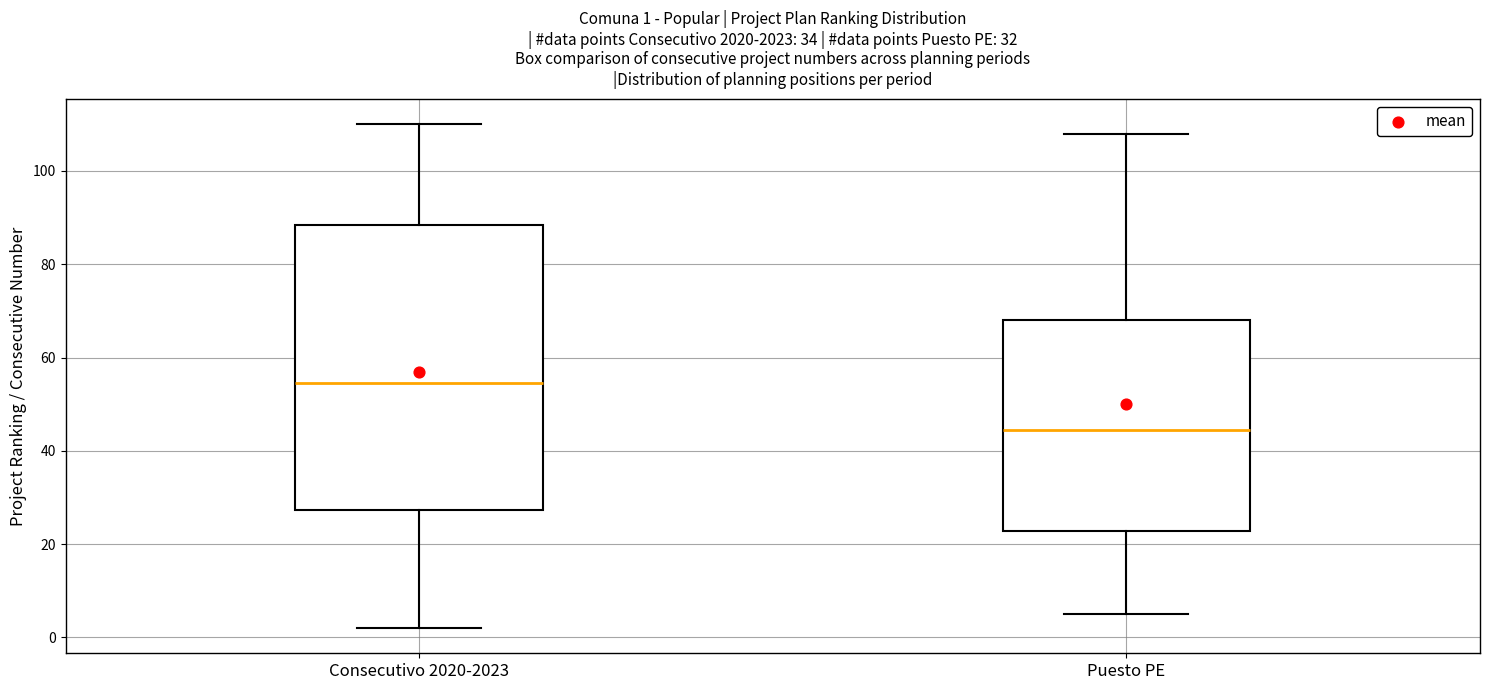

Which box's median line is the lowest?

Puesto PE